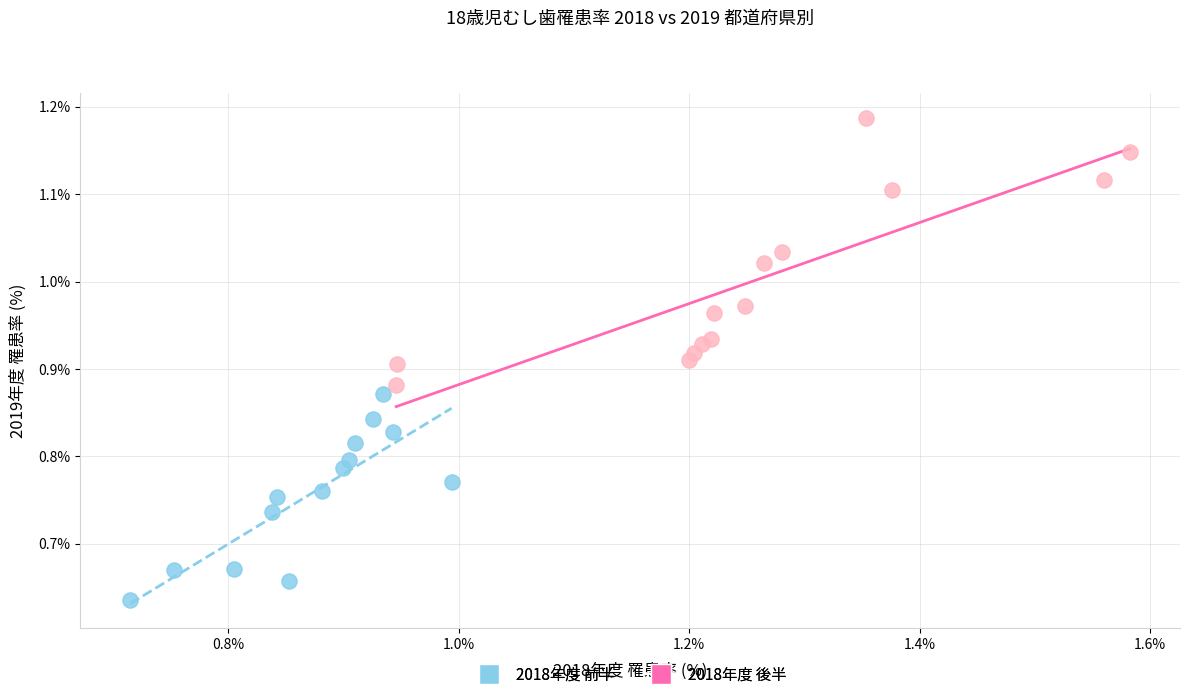

Which series contains the highest Y value?

2018年度 後半